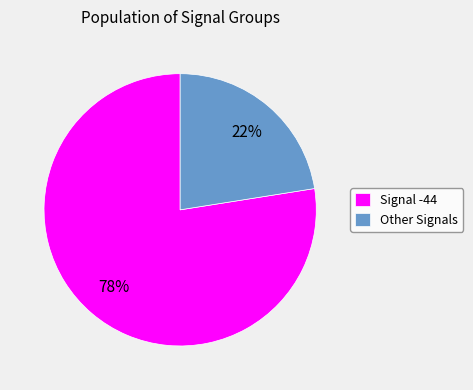

Is the sum of Signal -44 and Other Signals greater than half?

Yes